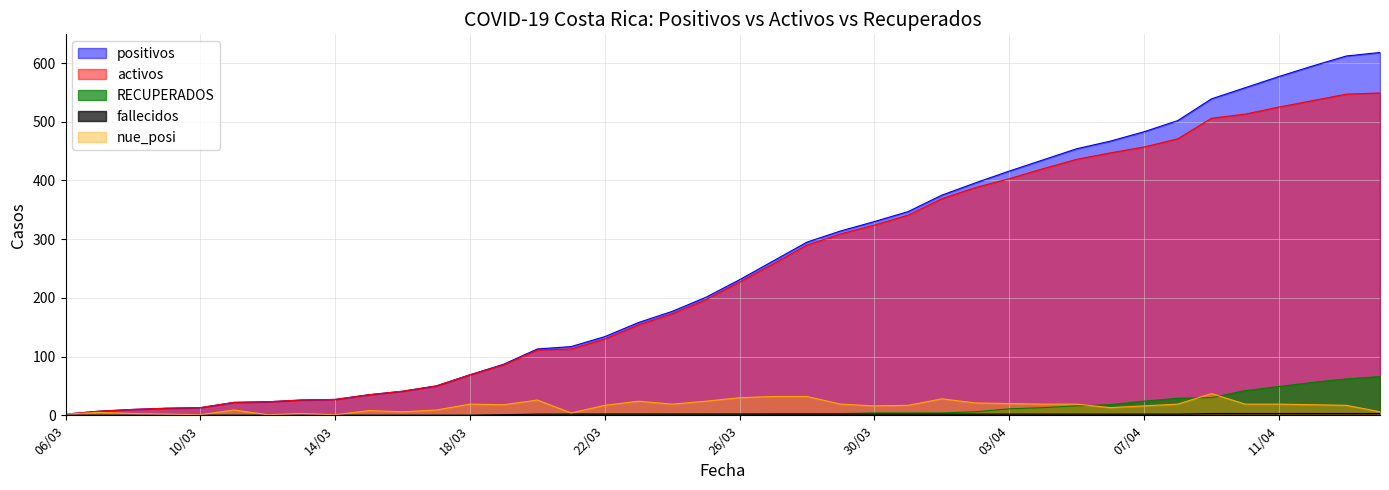

True or false: nue_posi and RECUPERADOS intersect in this chart.

True